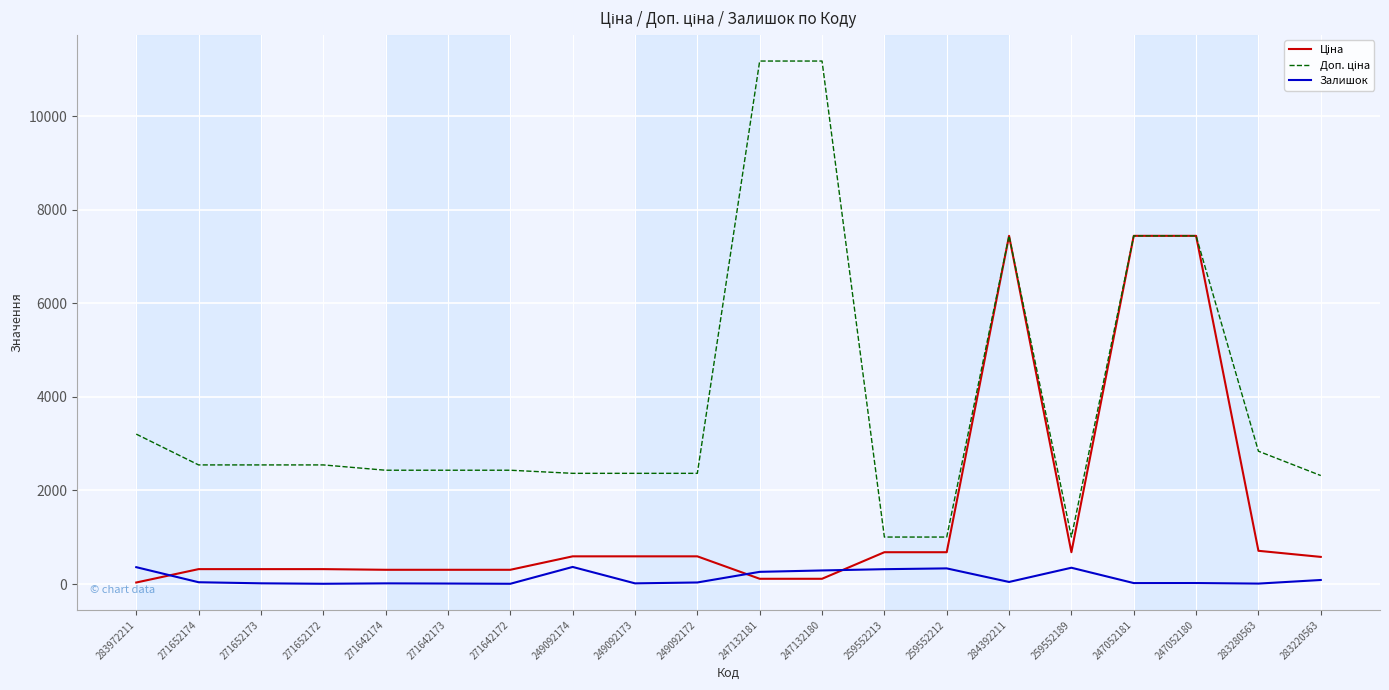

Is this an area chart (filled region under the line)?

No